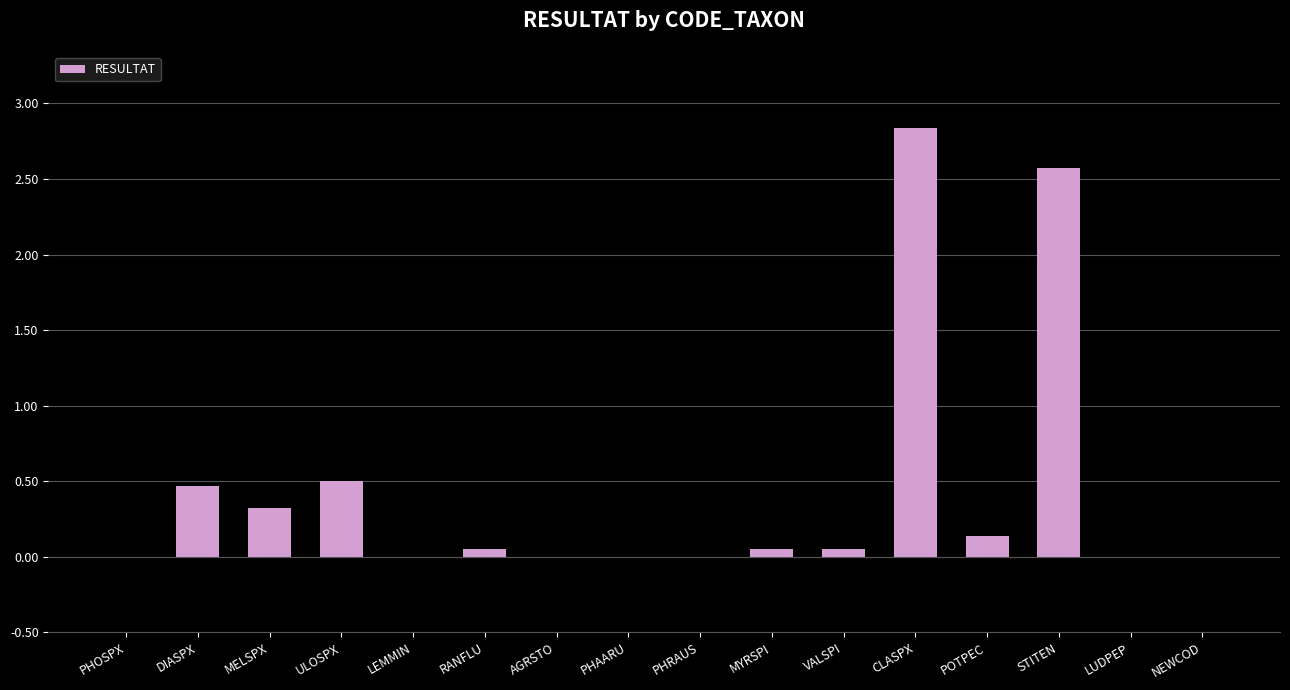

How many distinct data groups are displayed?

1